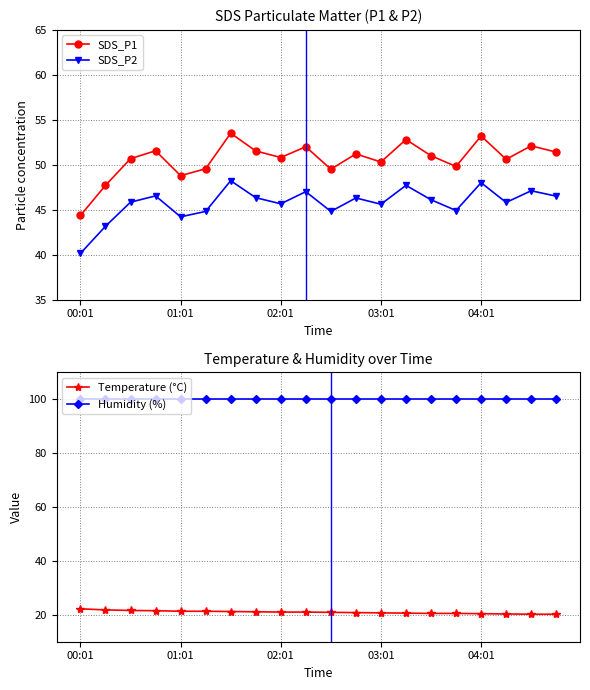

True or false: SDS_P1 and SDS_P2 cross at least once.

False